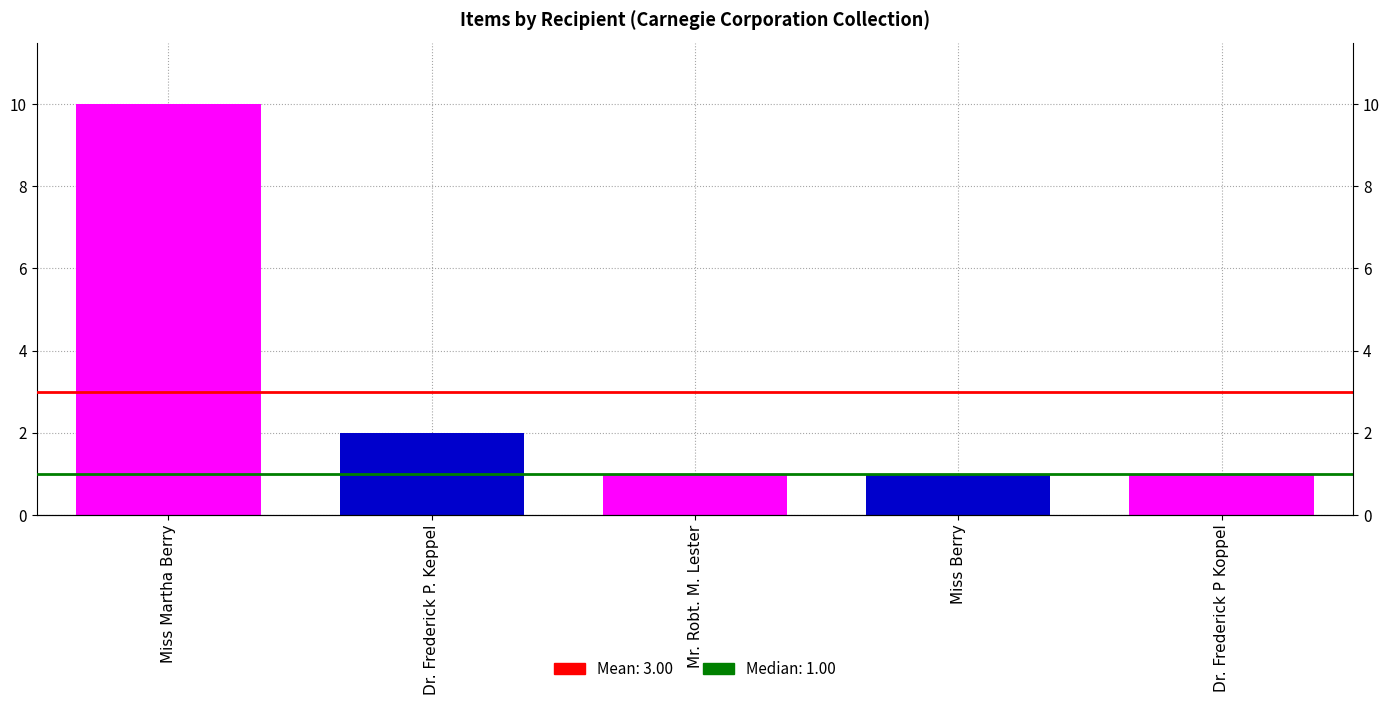

What is the maximum value shown in the chart?

10